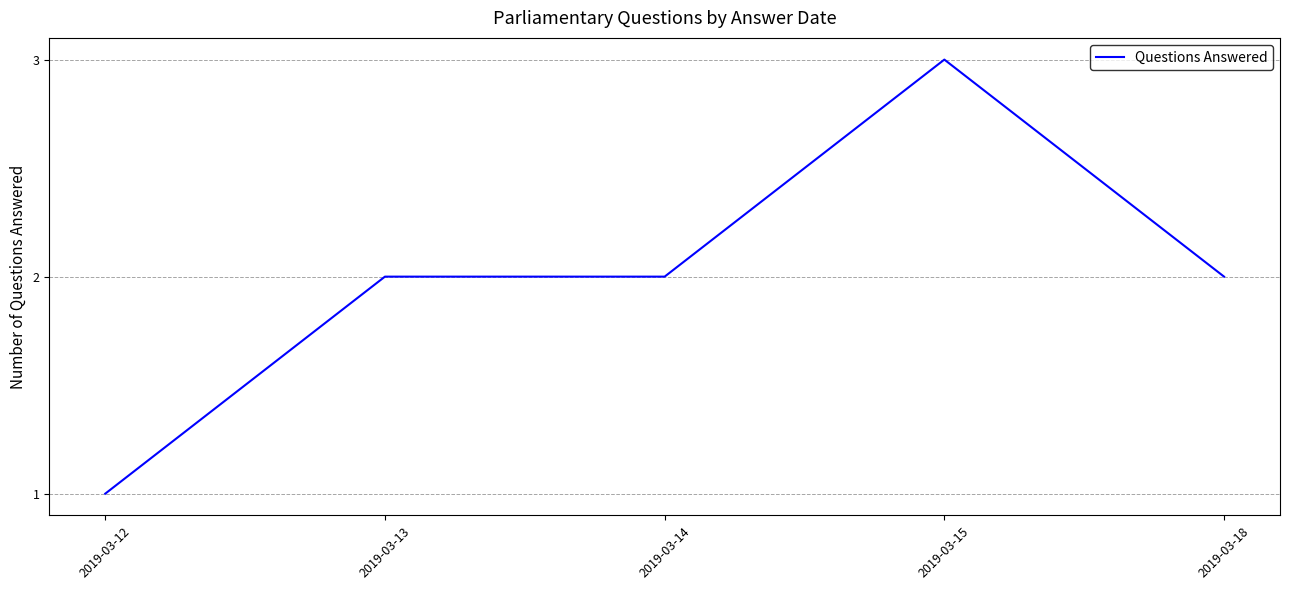

What is the difference between the values at 2019-03-12 and 2019-03-14?

1